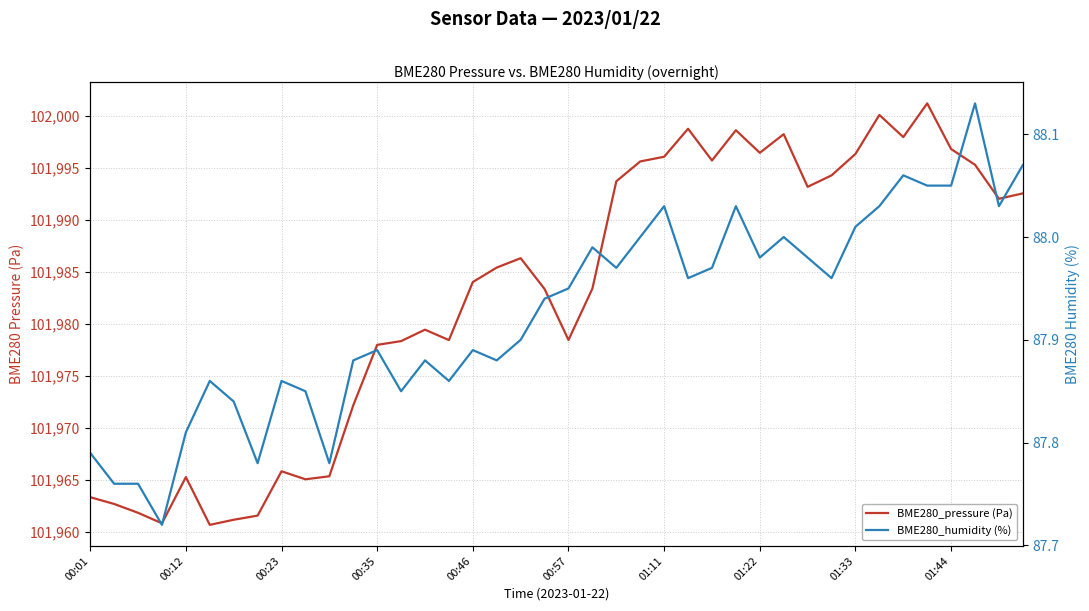

Which series has the widest spread of values?

BME280_pressure (Pa)